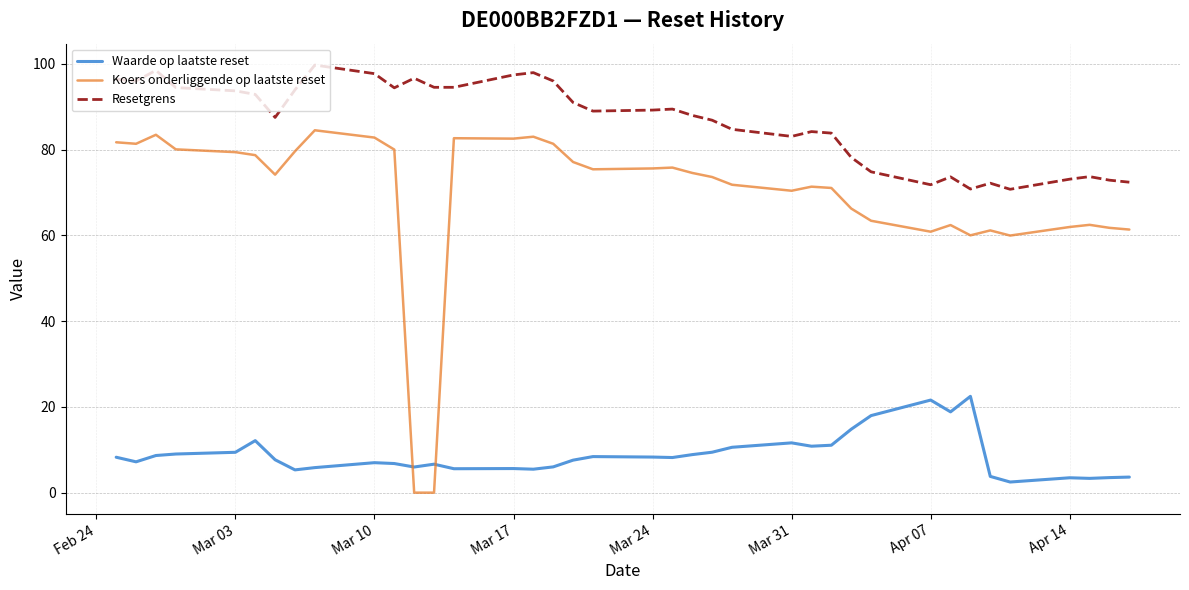

In Waarde op laatste reset, how many points are lower than both neighbors (excluding endpoints)?

10